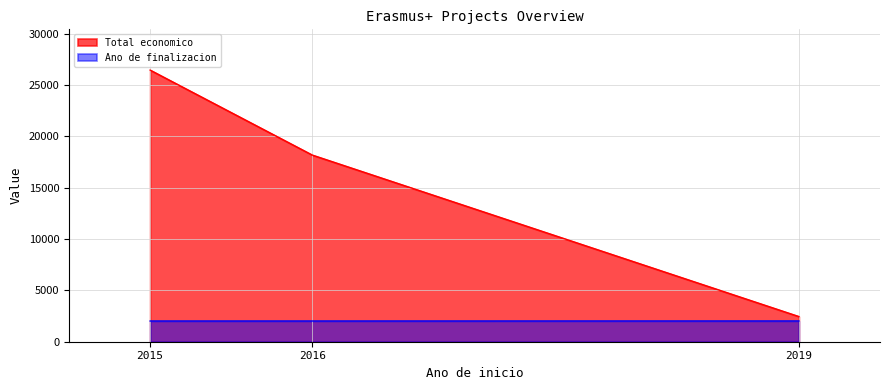

What is the sum of all Total economico values?

47061